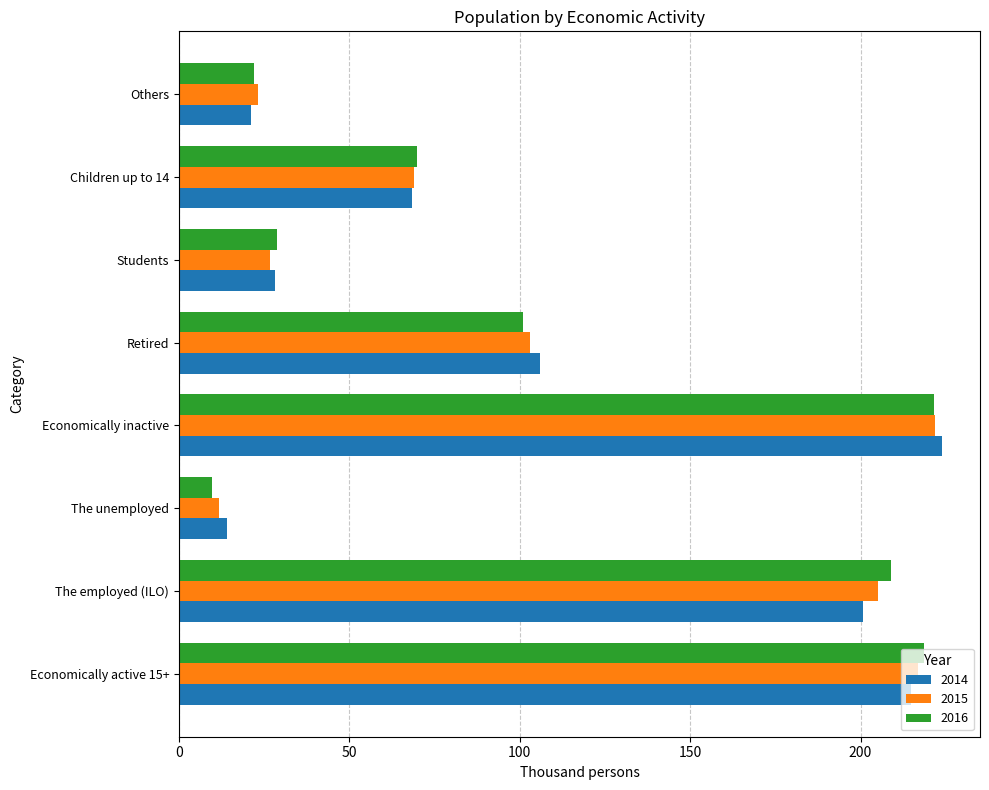

The value of 2014 at Retired is 106.0. True or false?

True